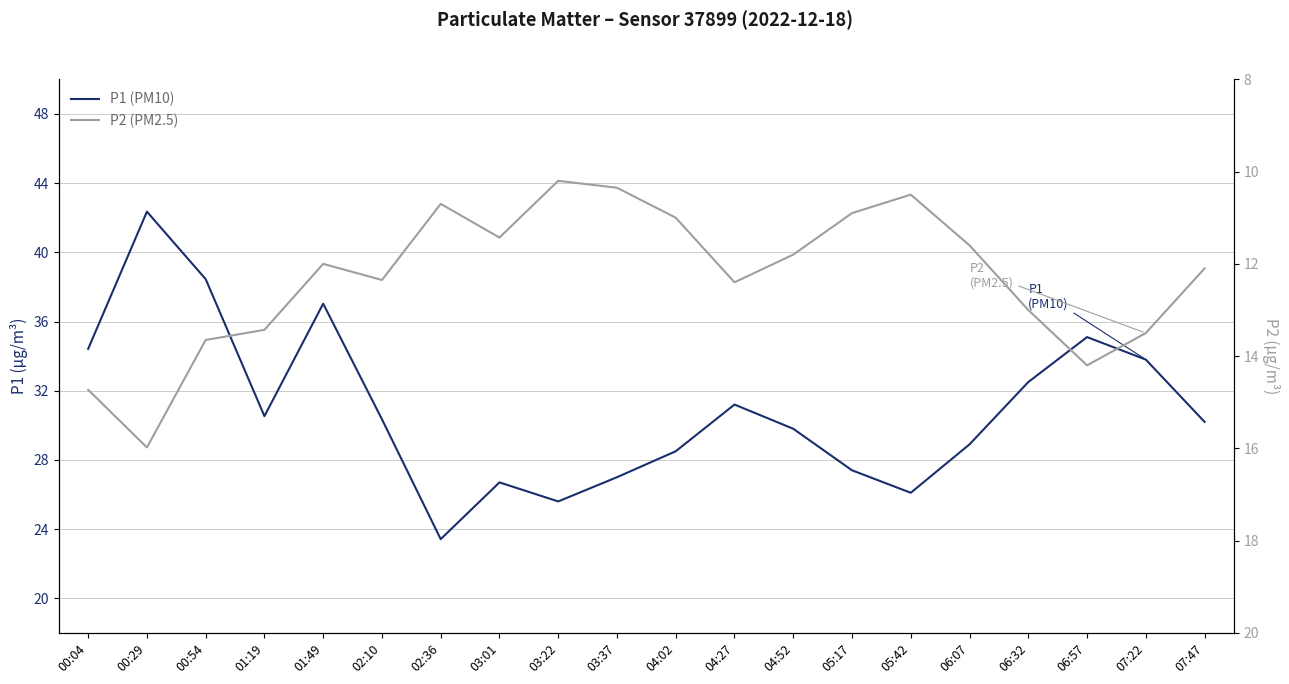

What is the minimum value shown in the chart?

10.2